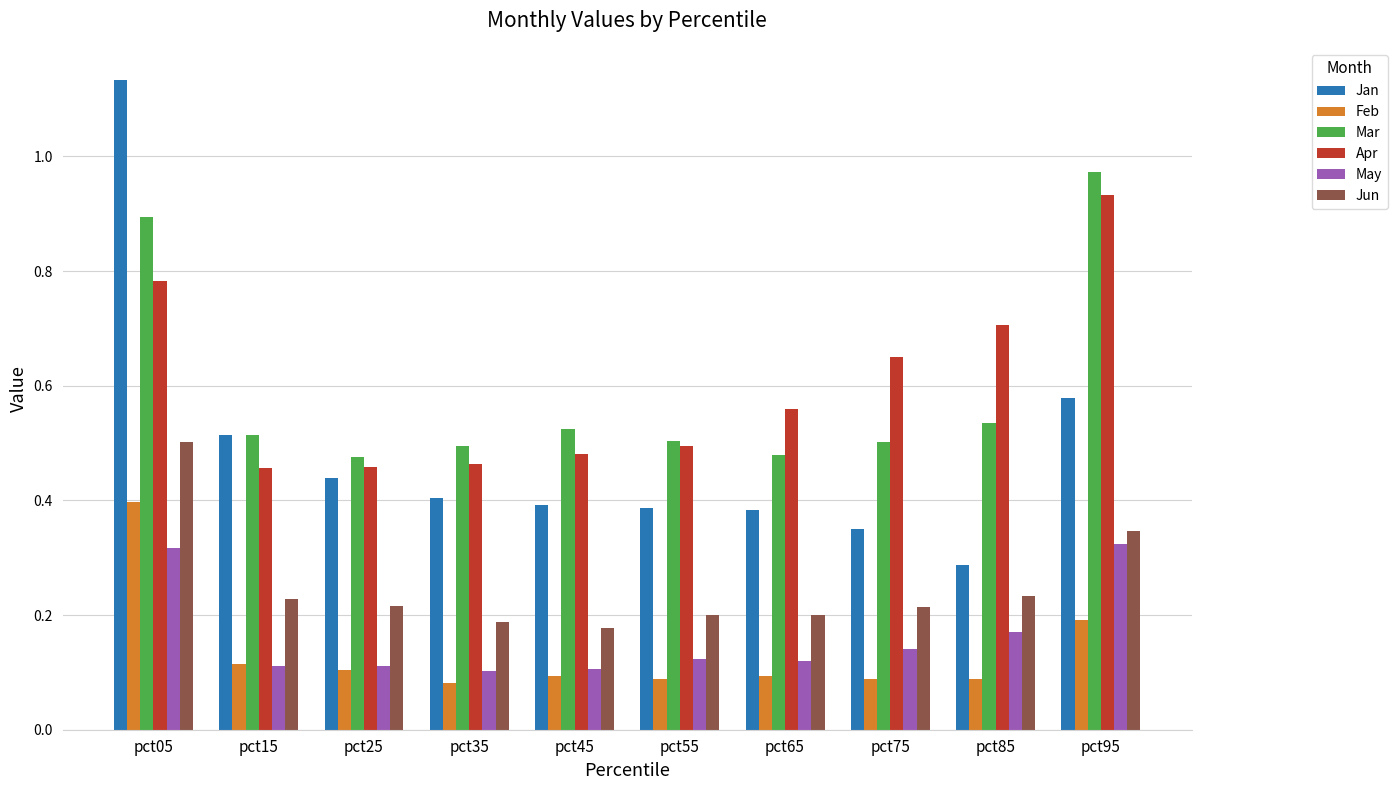

Count the Feb values in the range 0 to 1.

10